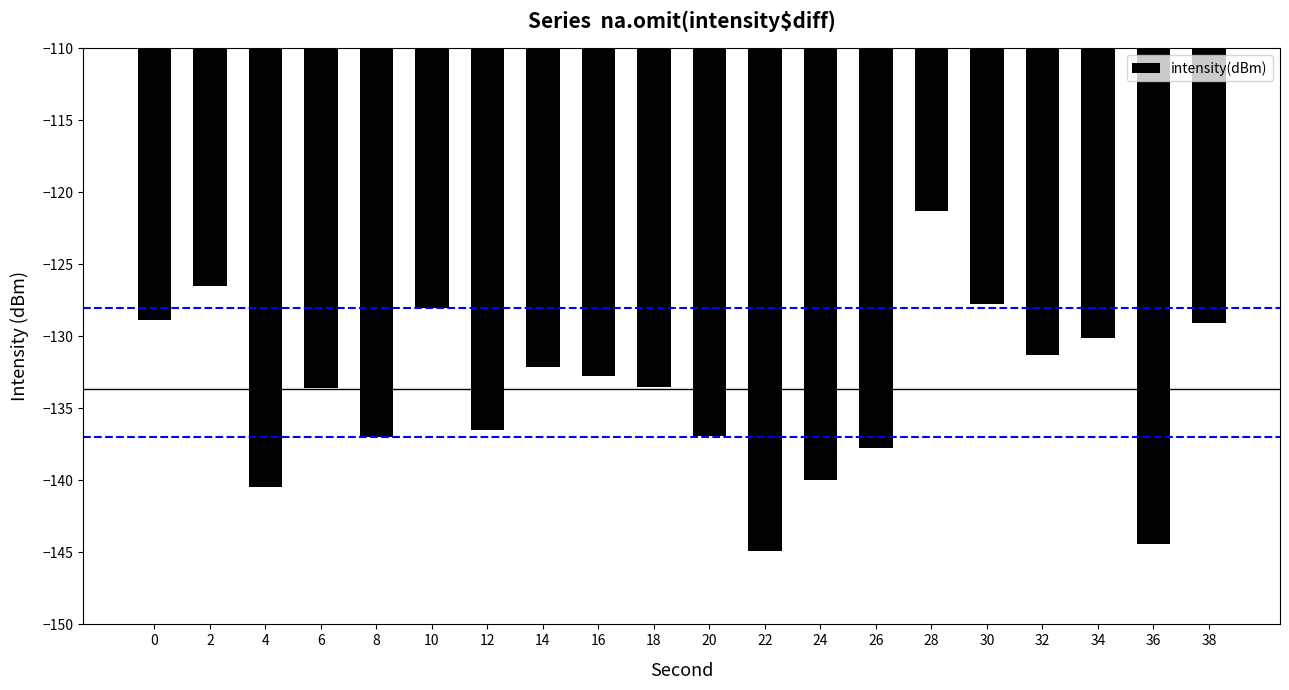

Between 20 and 24, which is larger?

20